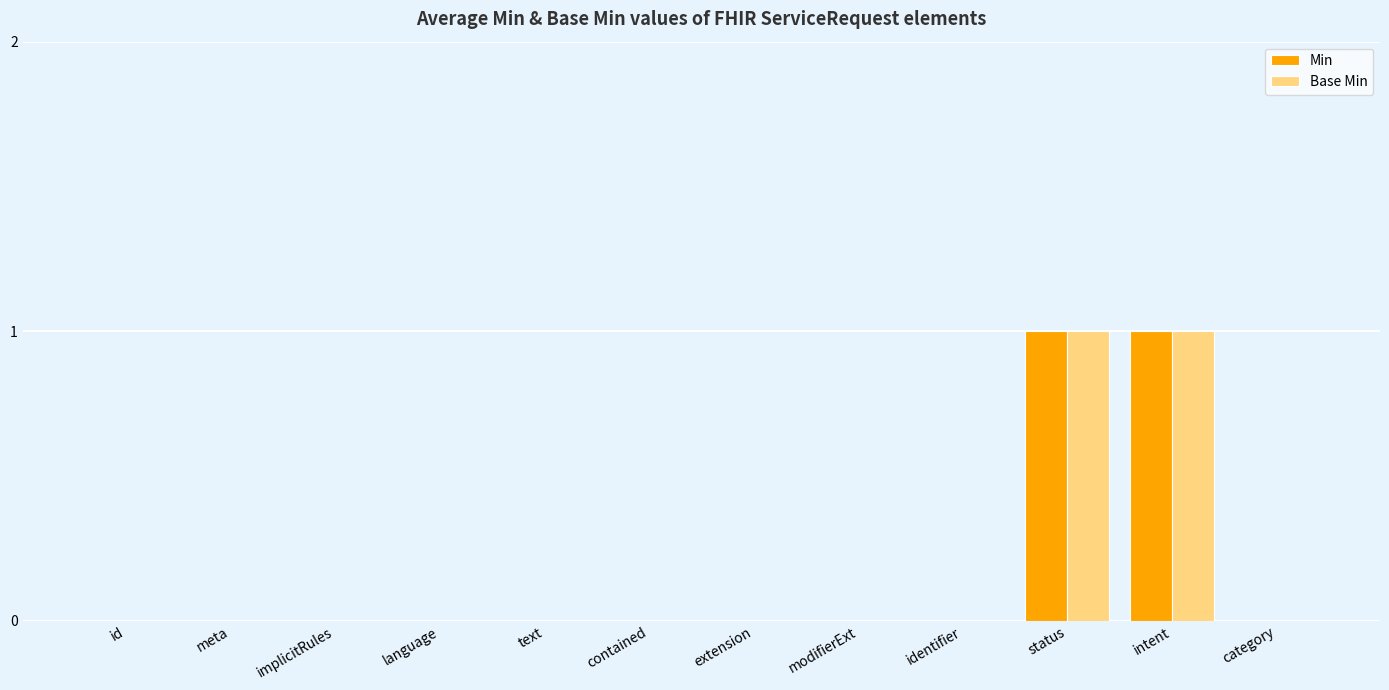

Count the number of data series in this chart.

2